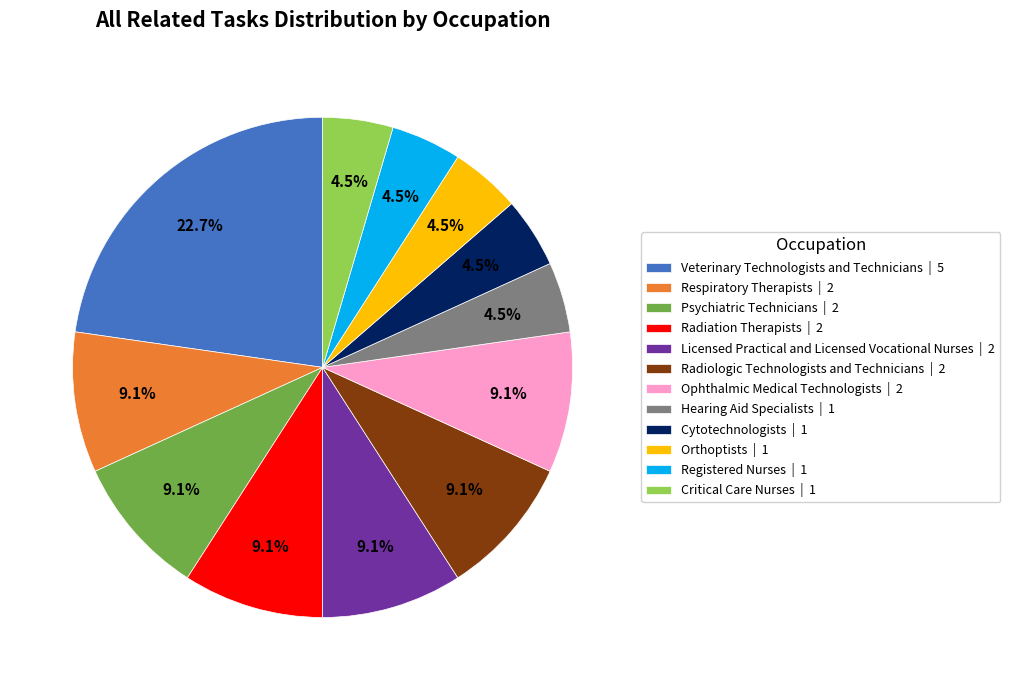

To the nearest percent, what is the average slice percentage?

8%